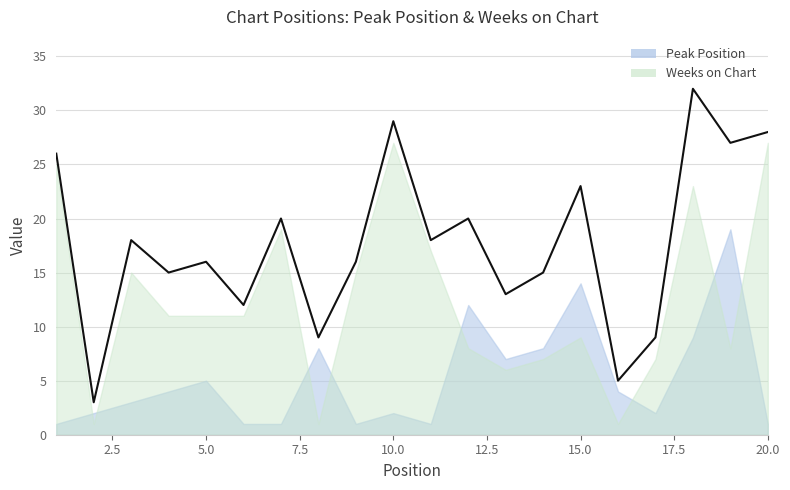

Between 4 and 11, which is larger?

4